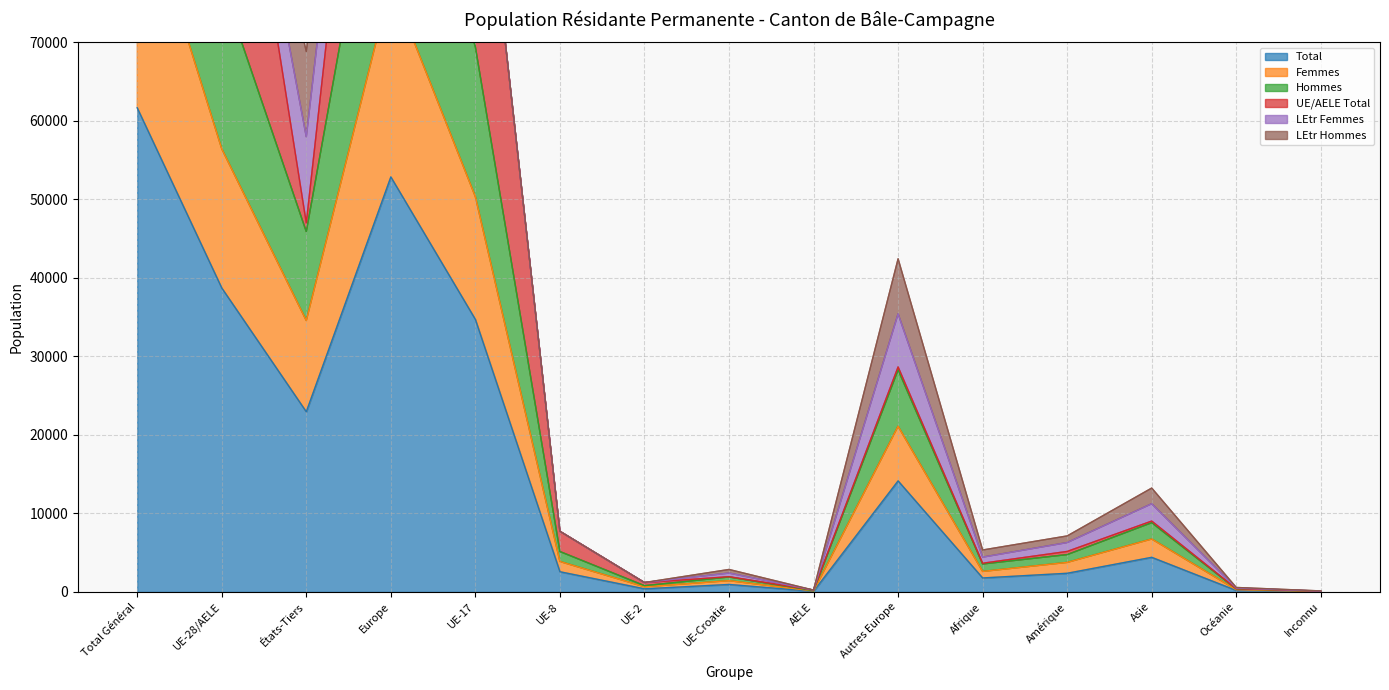

The Total series shows 289 at Océanie. True or false?

False